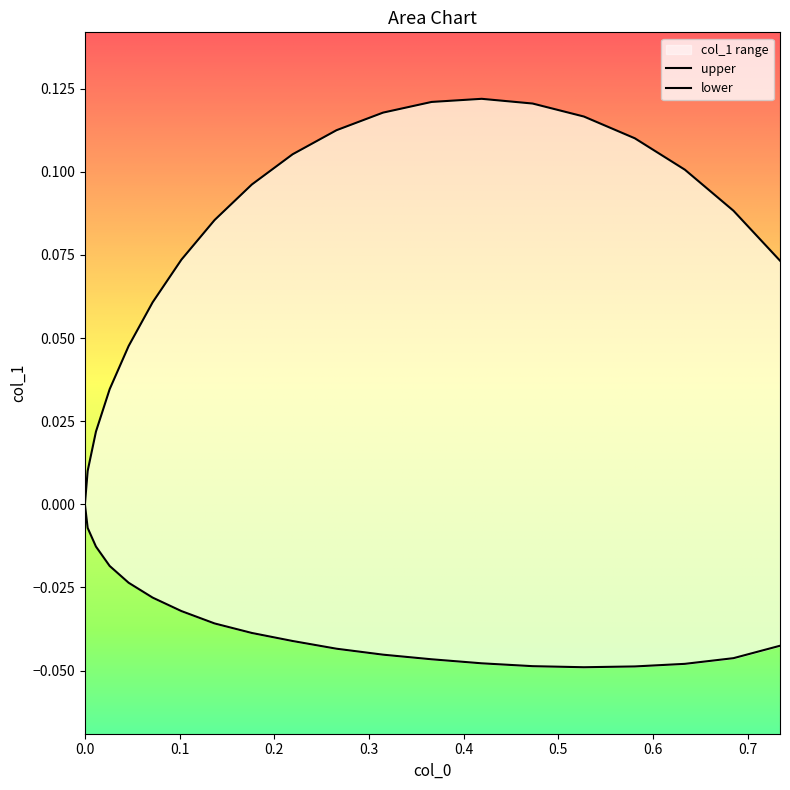

The value of upper at 0.6 is 0.1. True or false?

False